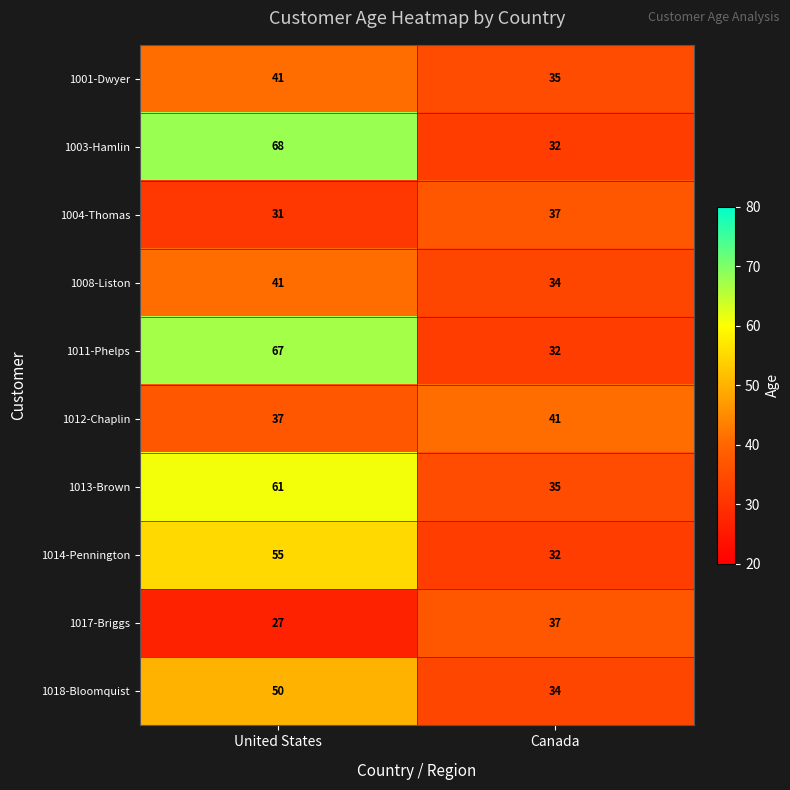

What is the average value of the 1004-Thomas series?

34